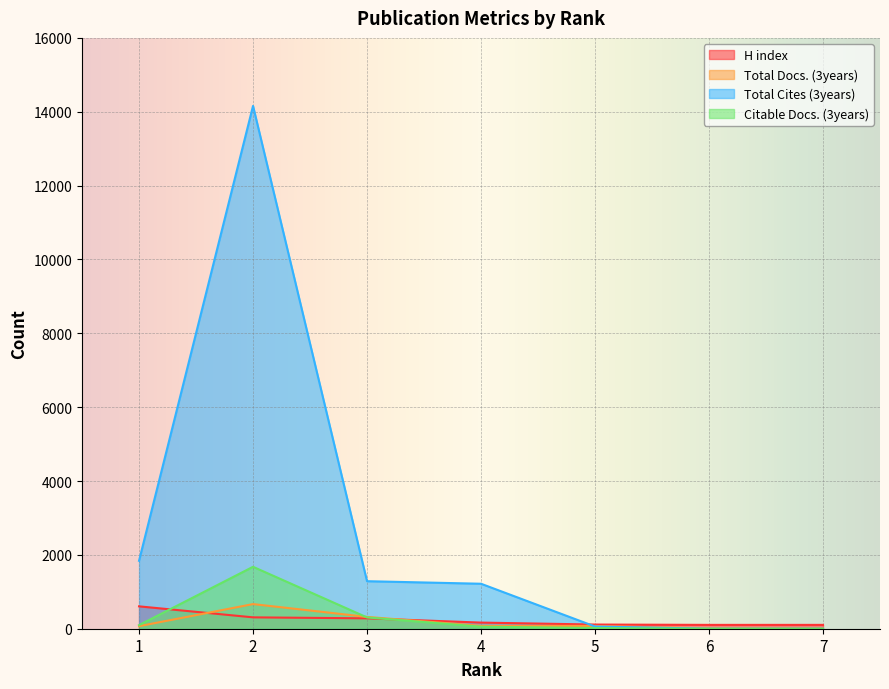

Reading left to right, list all the values displayed in this chart.

H index: 1=606	2=308	3=281	4=166	5=113	6=104	7=104
Total Docs. (3years): 1=69	2=667	3=320	4=77	5=76	6=7	7=6
Total Cites (3years): 1=1840	2=14158	3=1287	4=1218	5=60	6=0	7=0
Citable Docs. (3years): 1=97	2=1677	3=306	4=55	5=19	6=0	7=0